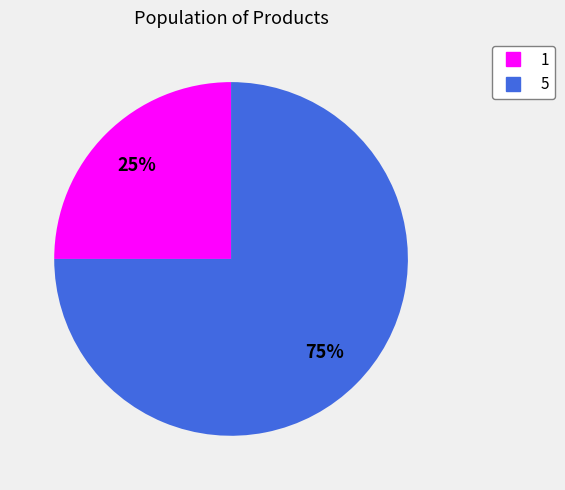

Is the sum of 1 and 5 greater than half?

Yes